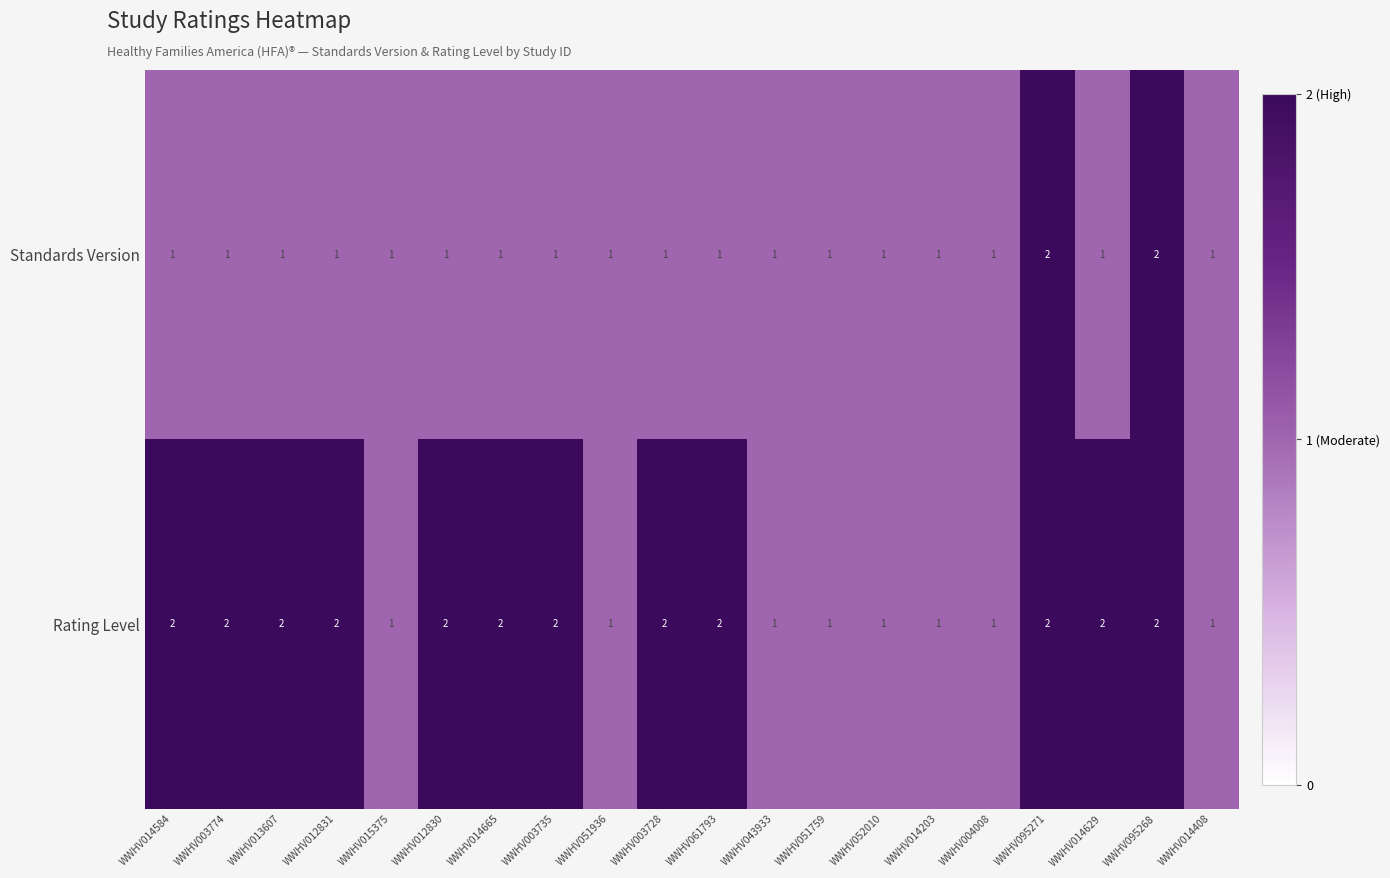

How many Rating Level values are between 1 and 2?

20